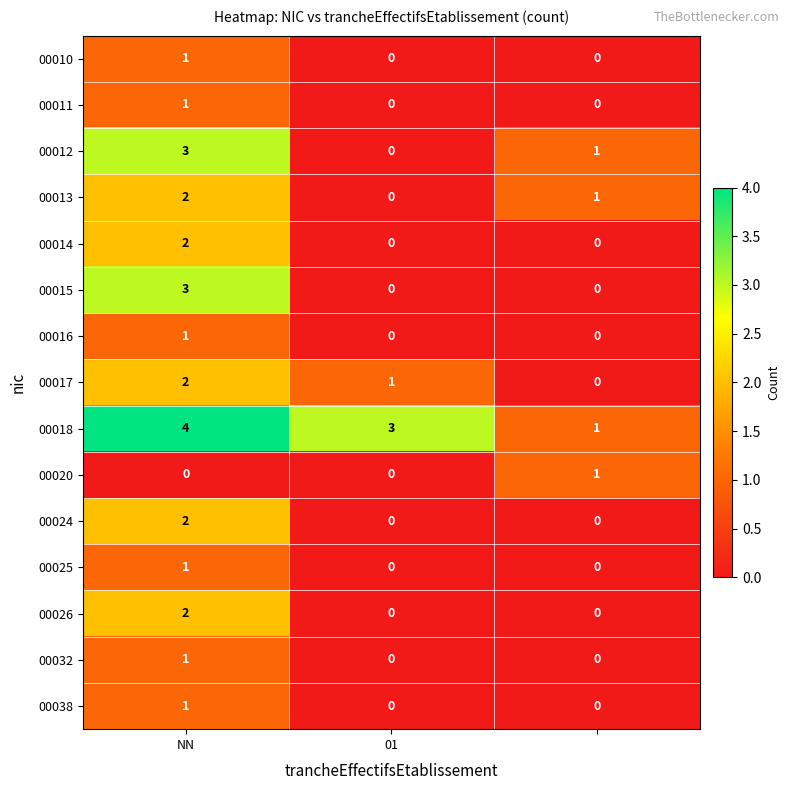

At how many categories does at least one series exceed 2?

2